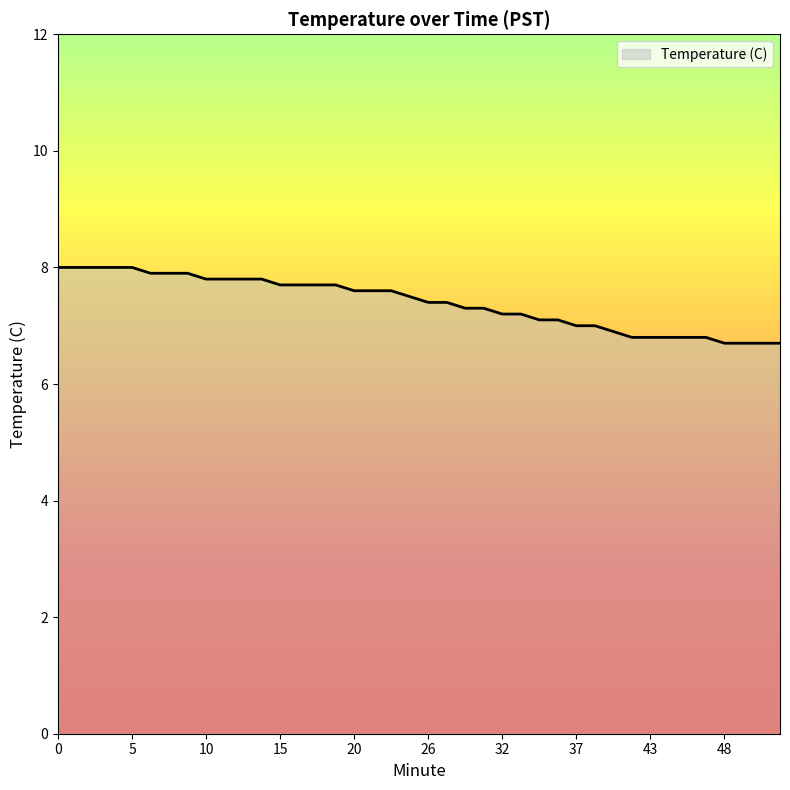

What is the greatest value displayed?

8.0